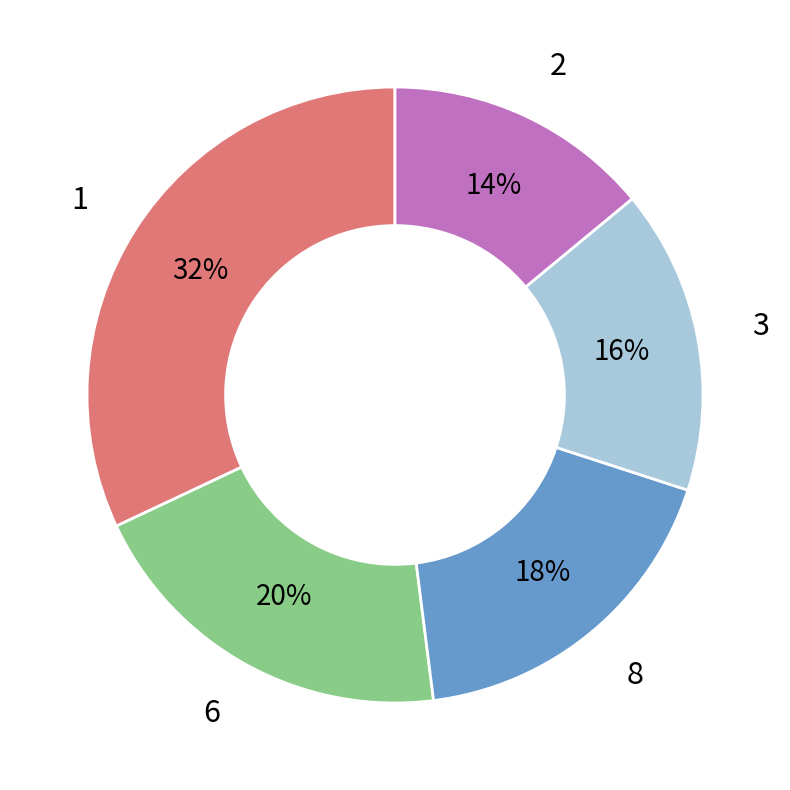

Rank the categories by value from highest to lowest.

1, 6, 8, 3, 2